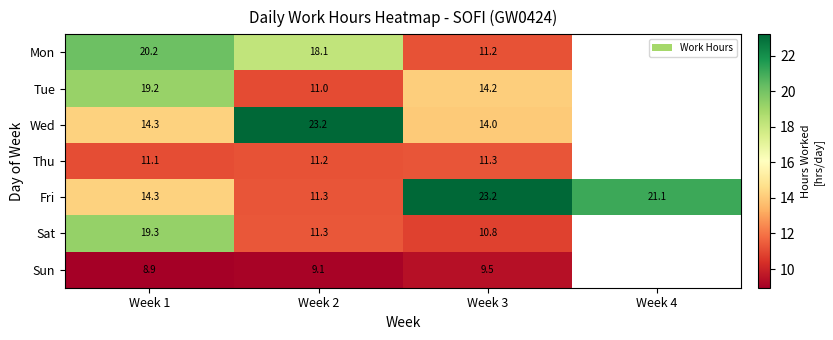

Is the value of Sat at Week 2 greater than the value of Wed at Week 2?

No